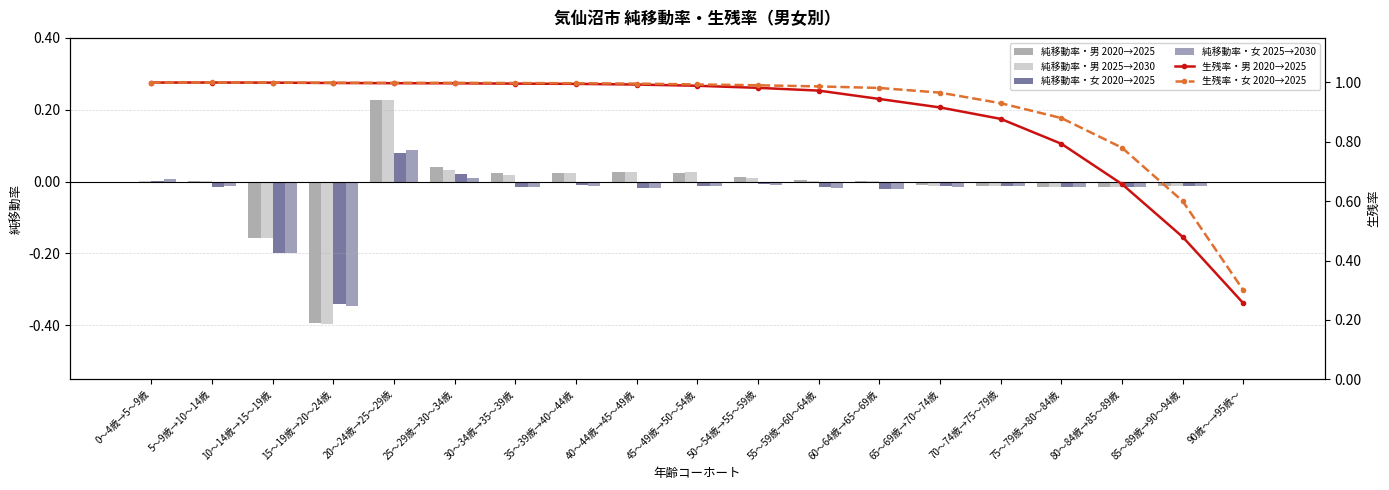

What is the label of the 7th bar from the left?

30～34歳→35～39歳